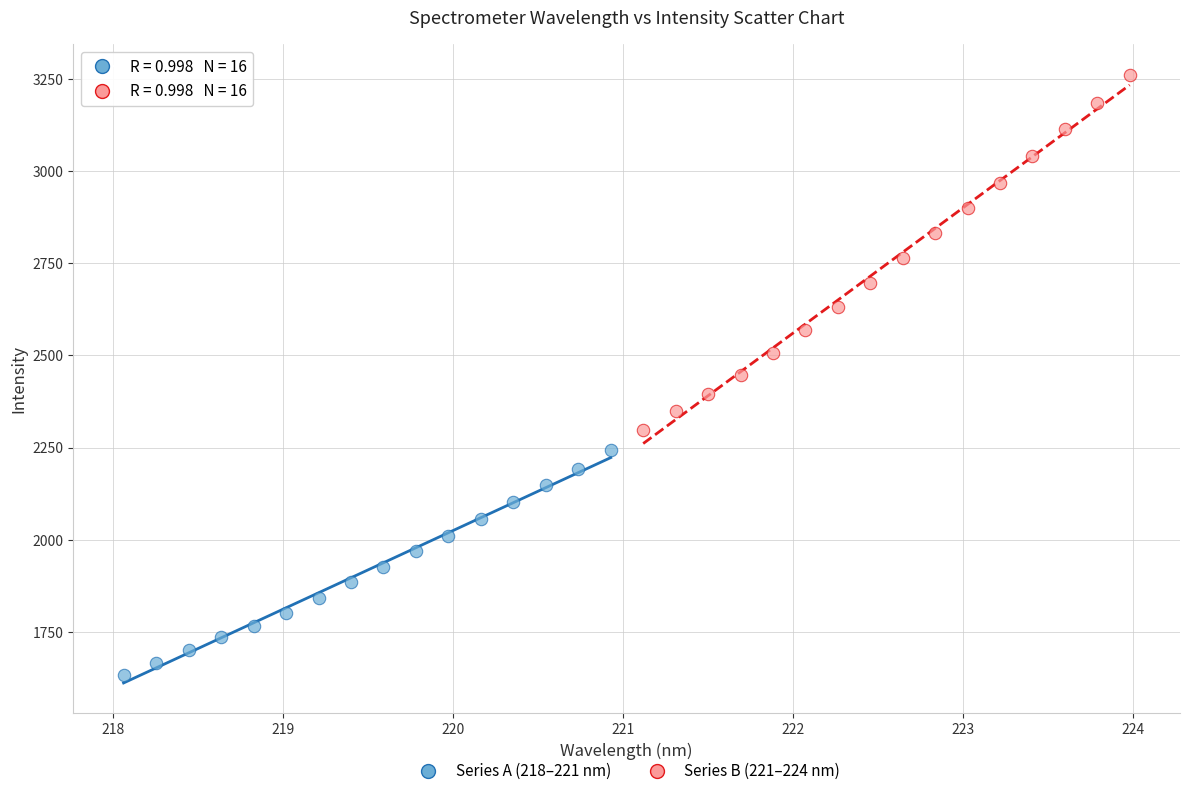

Which series reaches the maximum Y coordinate?

Series B (221–224 nm)